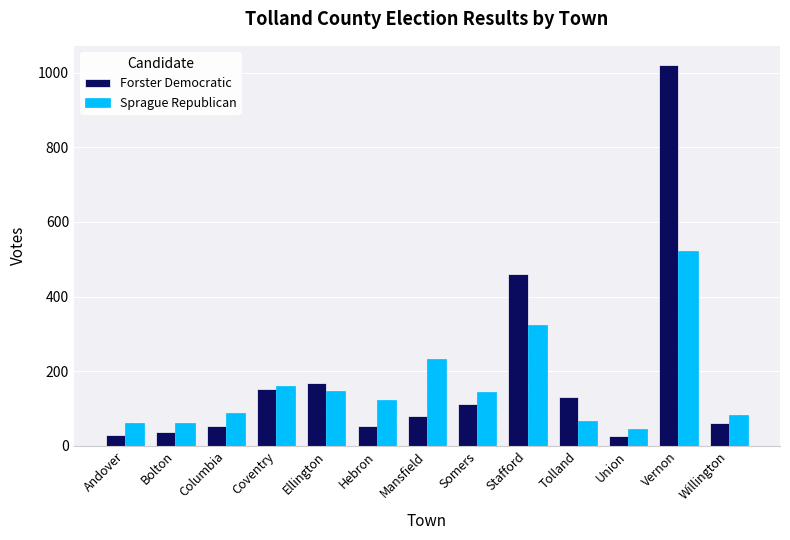

At which label does Sprague Republican reach its peak?

Vernon